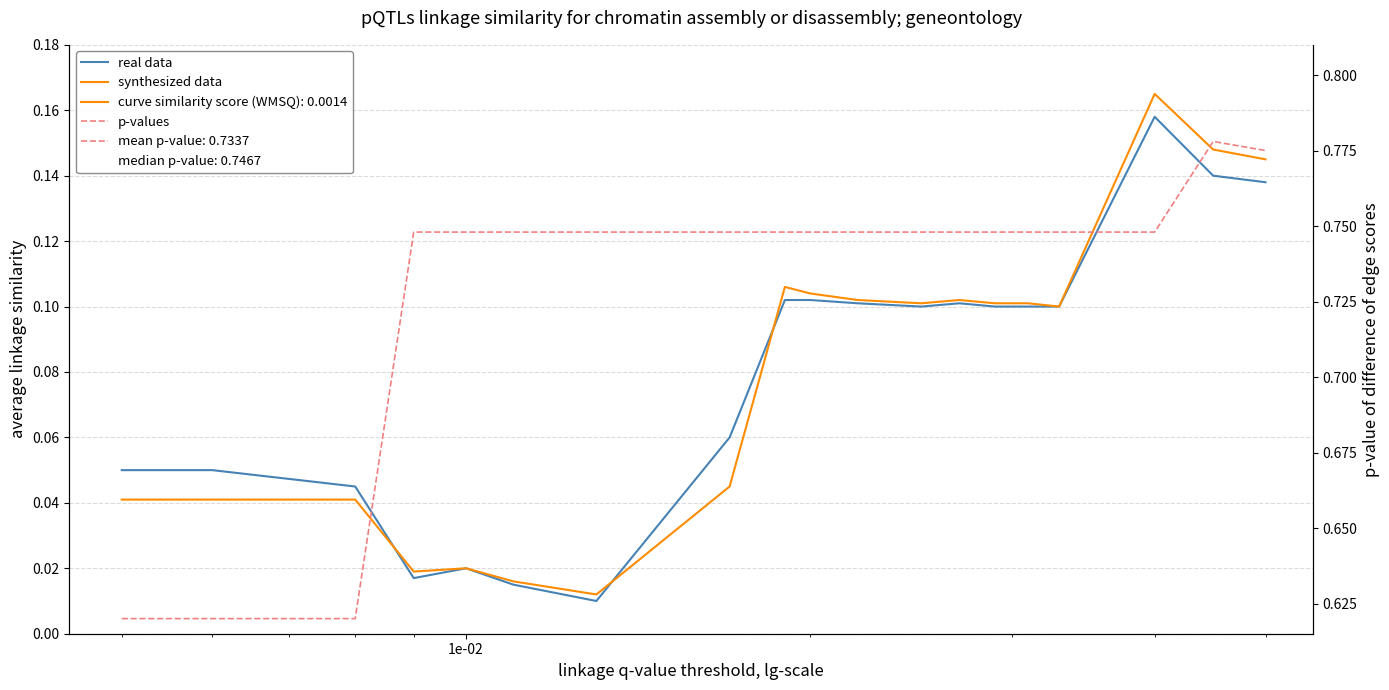

What are all the series names shown in the legend?

real data, synthesized data, p-values